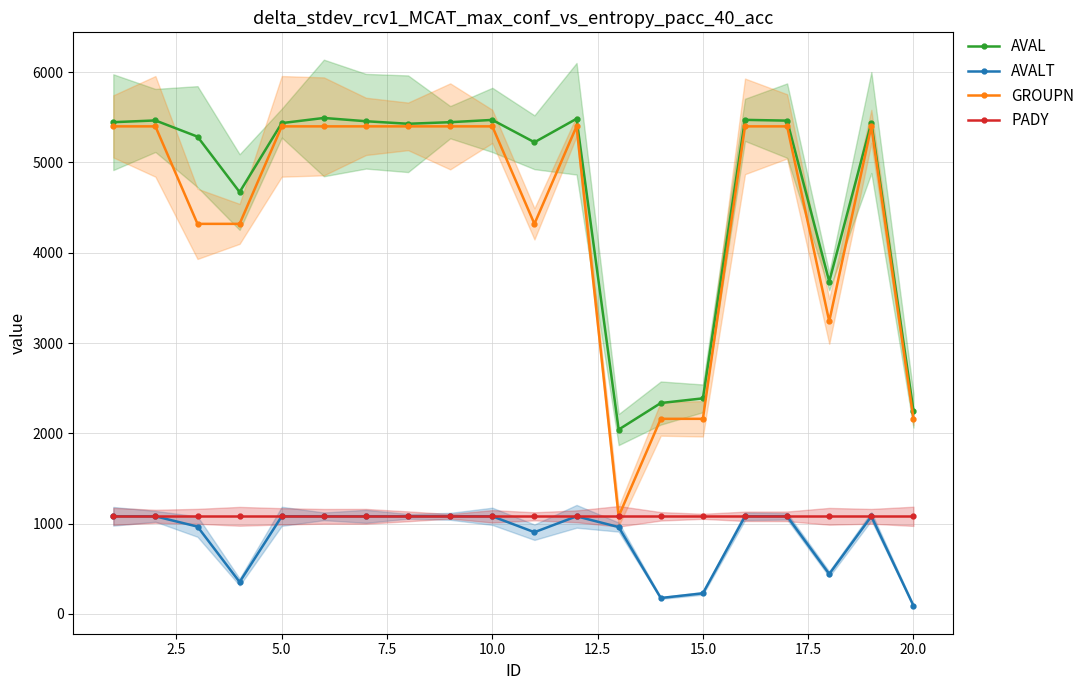

True or false: AVALT and AVAL intersect in this chart.

False